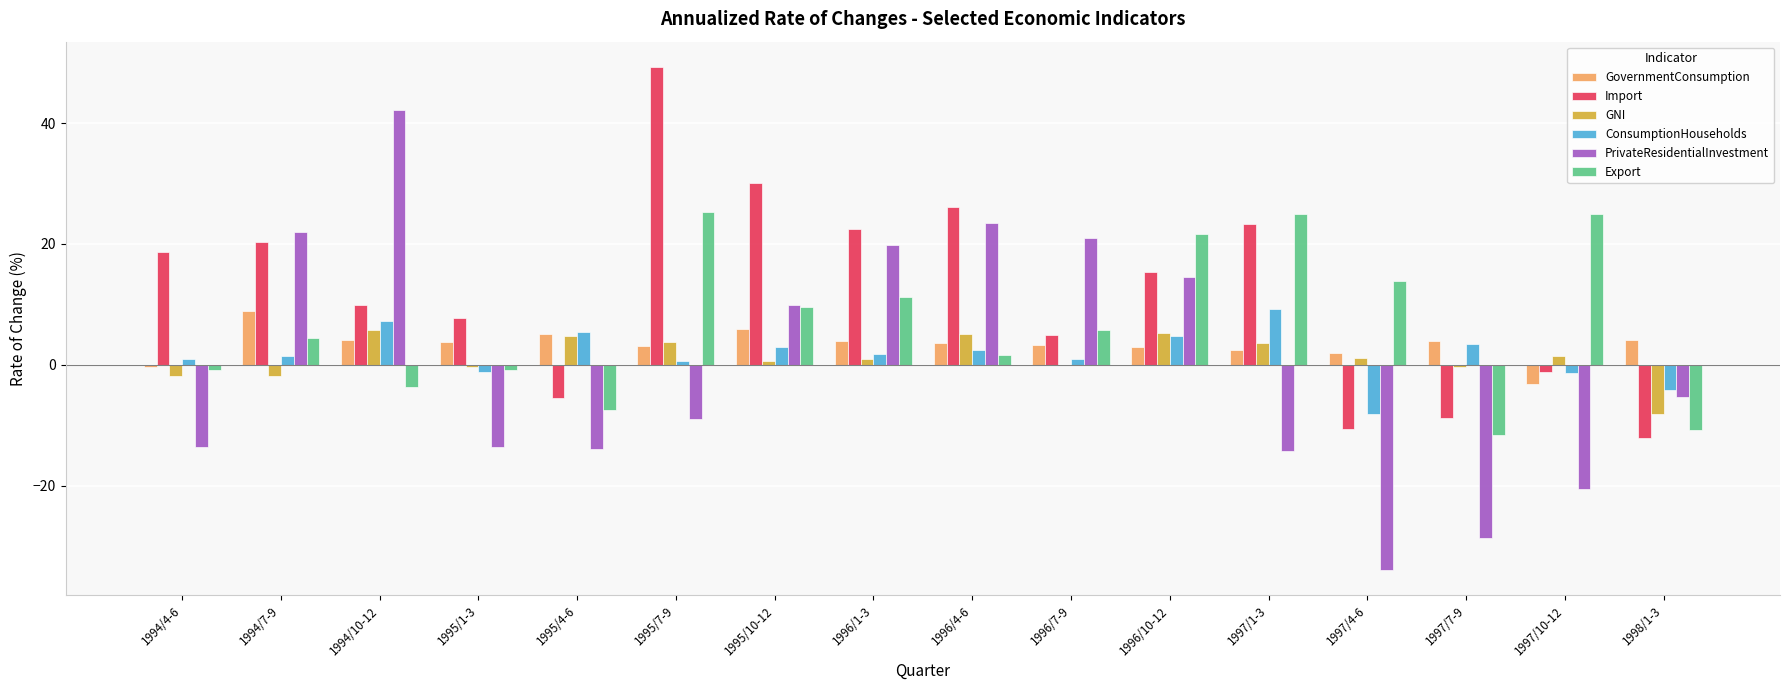

At which category does the chart reach its peak across all series?

1995/7-9